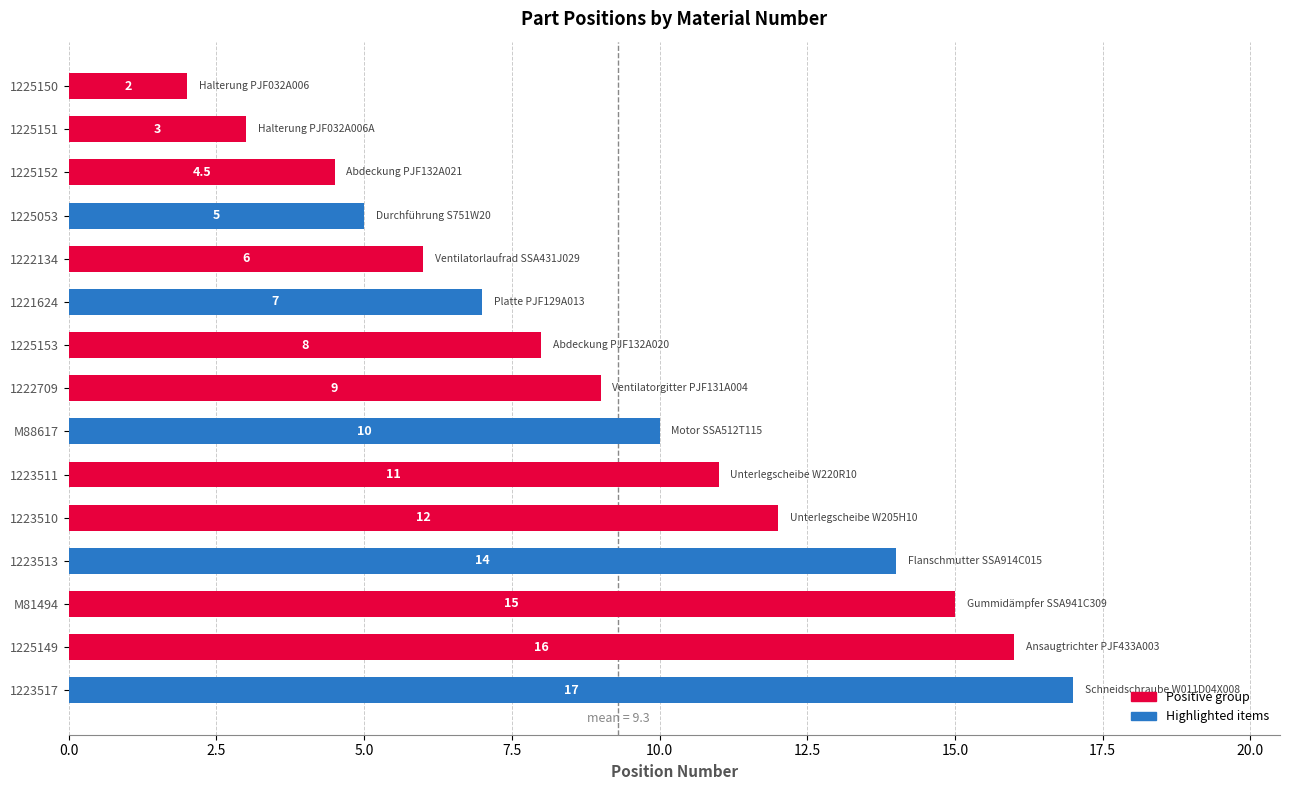

Where is the data nearest to the value 9?

1222709